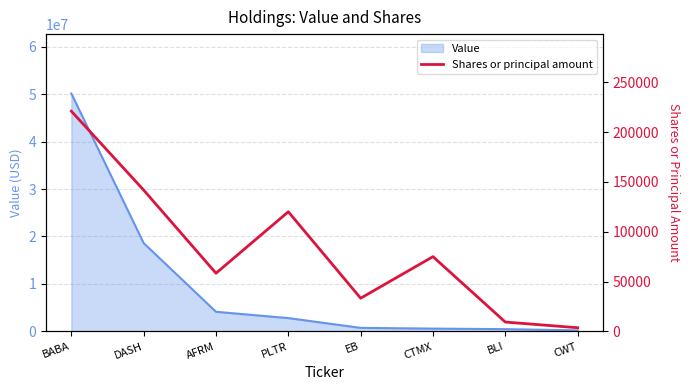

The value of Value at AFRM is 4127000. True or false?

True